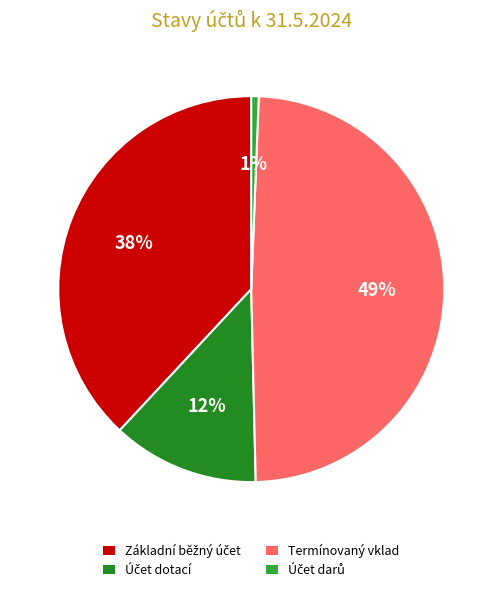

True or false: Termínovaný vklad accounts for 49% of the total.

True